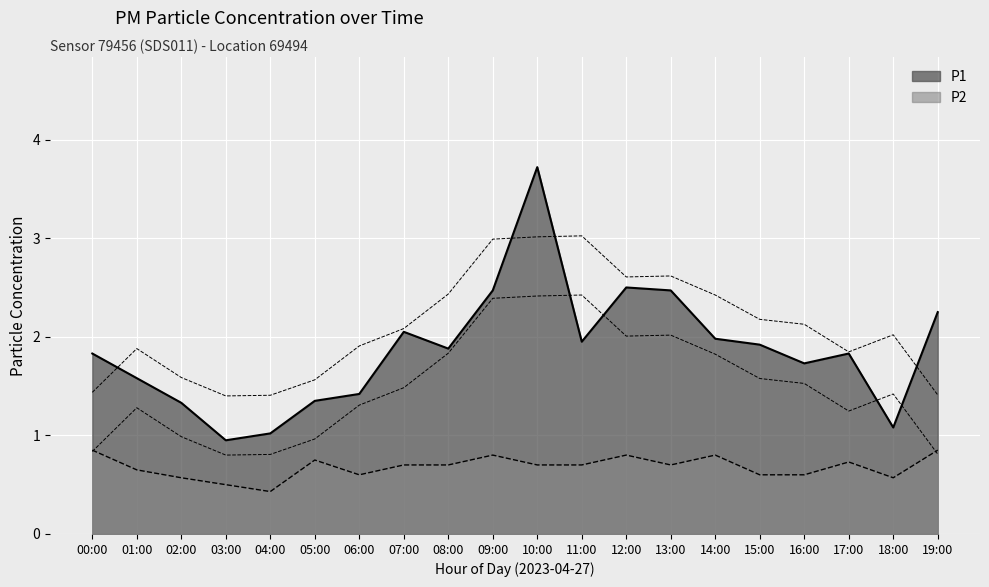

Reading right to left, what are all the values shown in this chart?

P1 trend: 19:00=2.2	18:00=1.1	17:00=1.8	16:00=1.7	15:00=1.9	14:00=2.0	13:00=2.5	12:00=2.5	11:00=1.9	10:00=3.7	09:00=2.5	08:00=1.9	07:00=2.0	06:00=1.4	05:00=1.4	04:00=1.0	03:00=0.9	02:00=1.3	01:00=1.6	00:00=1.8
P2 trend: 19:00=0.8	18:00=0.6	17:00=0.7	16:00=0.6	15:00=0.6	14:00=0.8	13:00=0.7	12:00=0.8	11:00=0.7	10:00=0.7	09:00=0.8	08:00=0.7	07:00=0.7	06:00=0.6	05:00=0.8	04:00=0.4	03:00=0.5	02:00=0.6	01:00=0.7	00:00=0.8